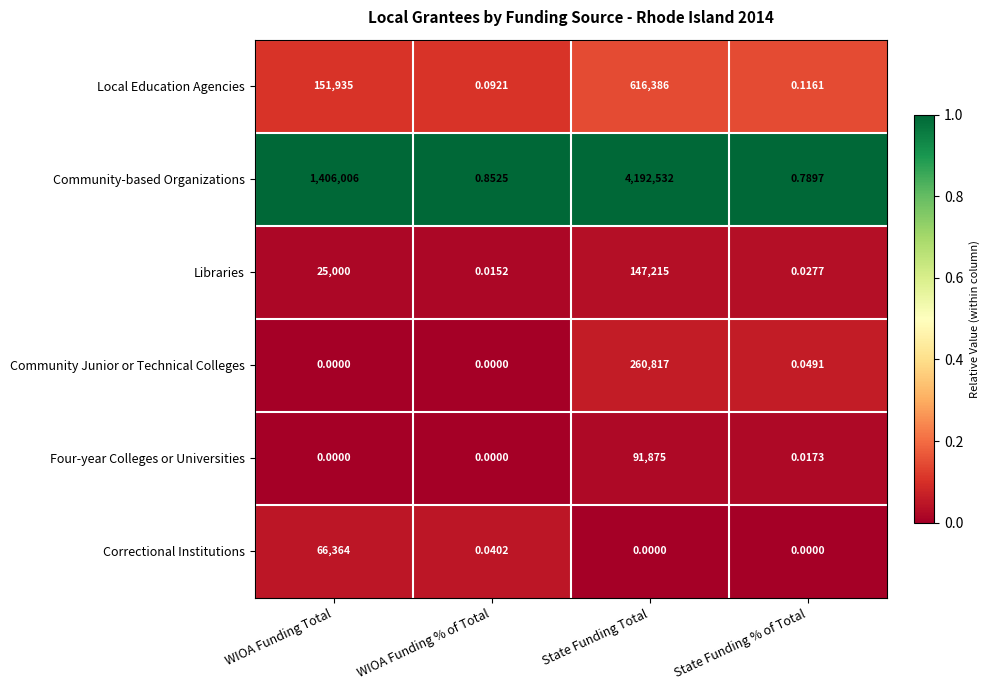

Which category has the highest value across all series?

State Funding Total